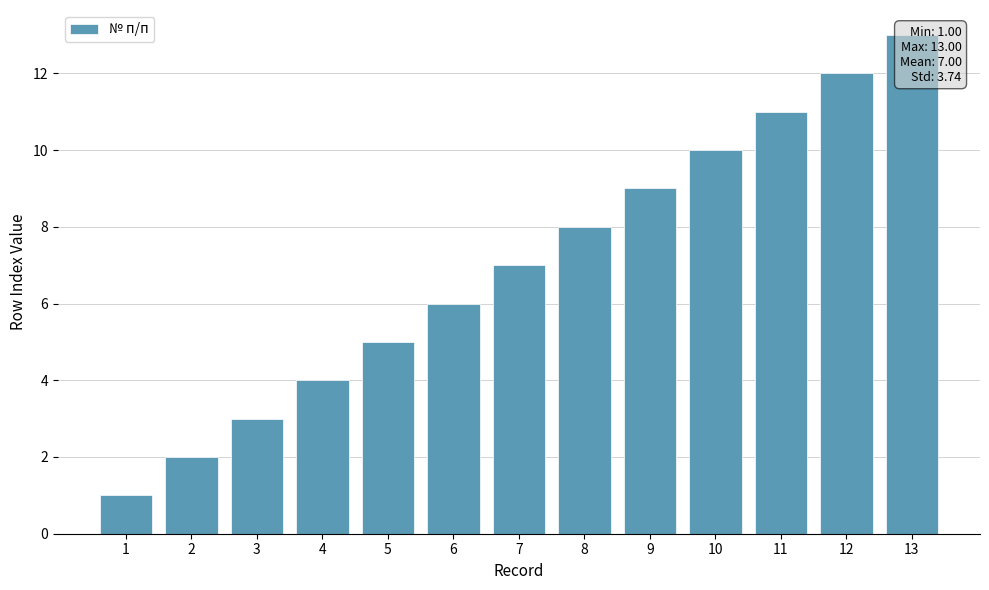

What is the greatest value displayed?

13